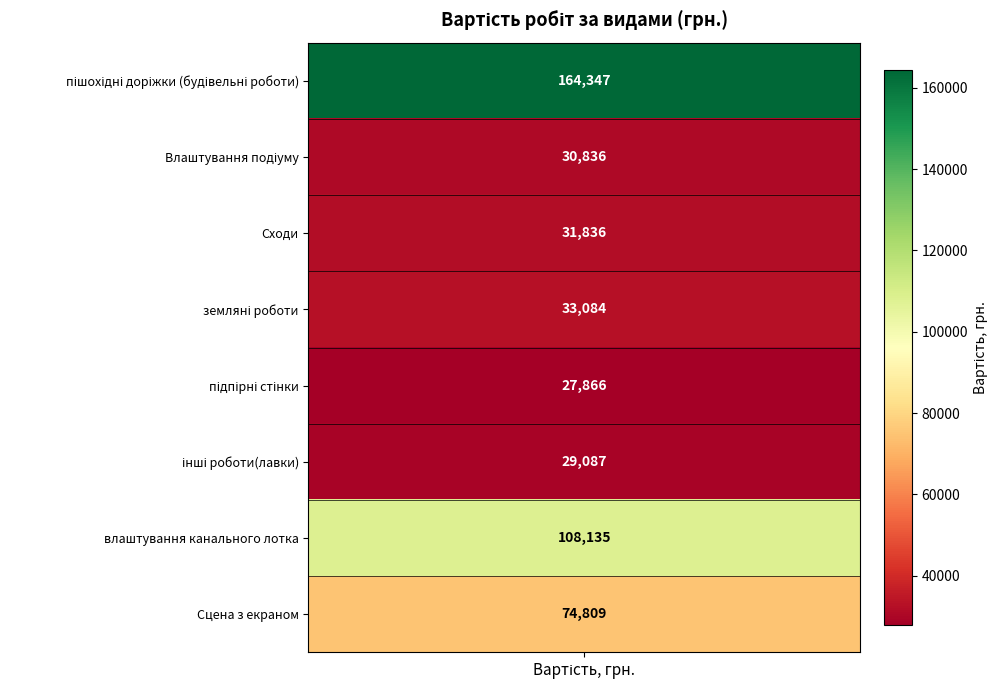

Is it true that the value at пішохідні доріжки (будівельні роботи) is 70557?

False